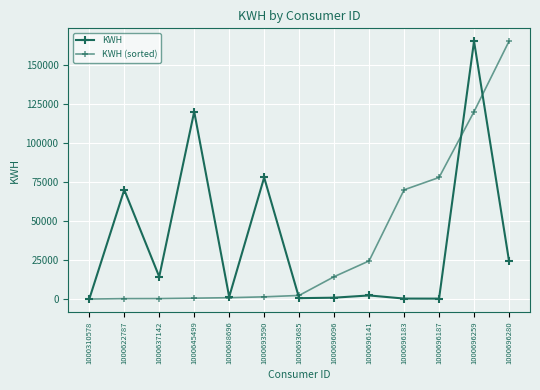

Is the value of KWH at 1000696280 greater than the value of KWH (sorted) at 1000696280?

No